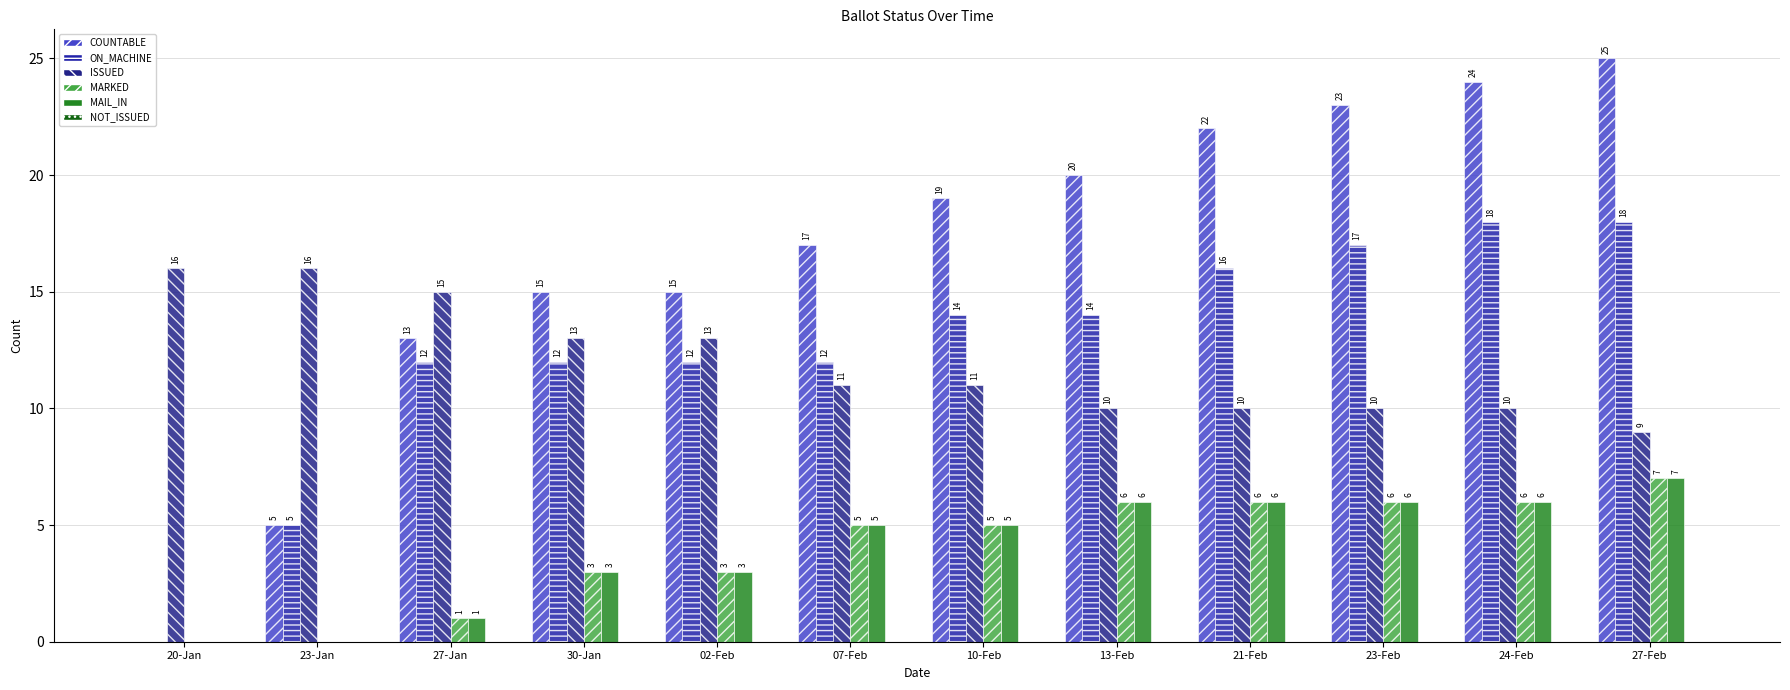

Reading right to left, list all the values displayed in this chart.

COUNTABLE: 27-Feb=25	24-Feb=24	23-Feb=23	21-Feb=22	13-Feb=20	10-Feb=19	07-Feb=17	02-Feb=15	30-Jan=15	27-Jan=13	23-Jan=5	20-Jan=0
ON_MACHINE: 27-Feb=18	24-Feb=18	23-Feb=17	21-Feb=16	13-Feb=14	10-Feb=14	07-Feb=12	02-Feb=12	30-Jan=12	27-Jan=12	23-Jan=5	20-Jan=0
ISSUED: 27-Feb=9	24-Feb=10	23-Feb=10	21-Feb=10	13-Feb=10	10-Feb=11	07-Feb=11	02-Feb=13	30-Jan=13	27-Jan=15	23-Jan=16	20-Jan=16
MARKED: 27-Feb=7	24-Feb=6	23-Feb=6	21-Feb=6	13-Feb=6	10-Feb=5	07-Feb=5	02-Feb=3	30-Jan=3	27-Jan=1	23-Jan=0	20-Jan=0
MAIL_IN: 27-Feb=7	24-Feb=6	23-Feb=6	21-Feb=6	13-Feb=6	10-Feb=5	07-Feb=5	02-Feb=3	30-Jan=3	27-Jan=1	23-Jan=0	20-Jan=0
NOT_ISSUED: 27-Feb=0	24-Feb=0	23-Feb=0	21-Feb=0	13-Feb=0	10-Feb=0	07-Feb=0	02-Feb=0	30-Jan=0	27-Jan=0	23-Jan=0	20-Jan=0